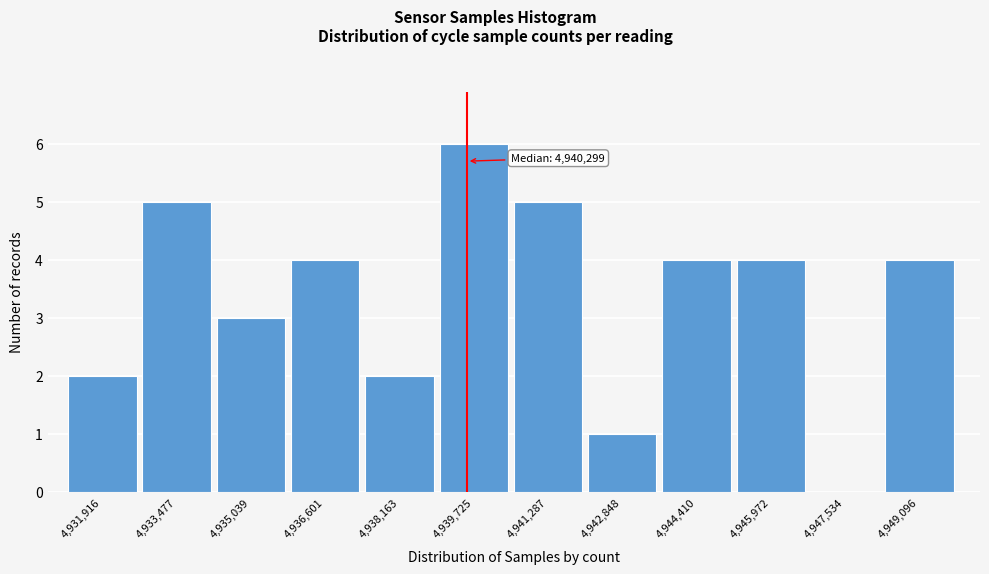

Reading right to left, what are all the values shown in this chart?

4,949,096=4	4,947,534=0	4,945,972=4	4,944,410=4	4,942,848=1	4,941,287=5	4,939,725=6	4,938,163=2	4,936,601=4	4,935,039=3	4,933,477=5	4,931,916=2